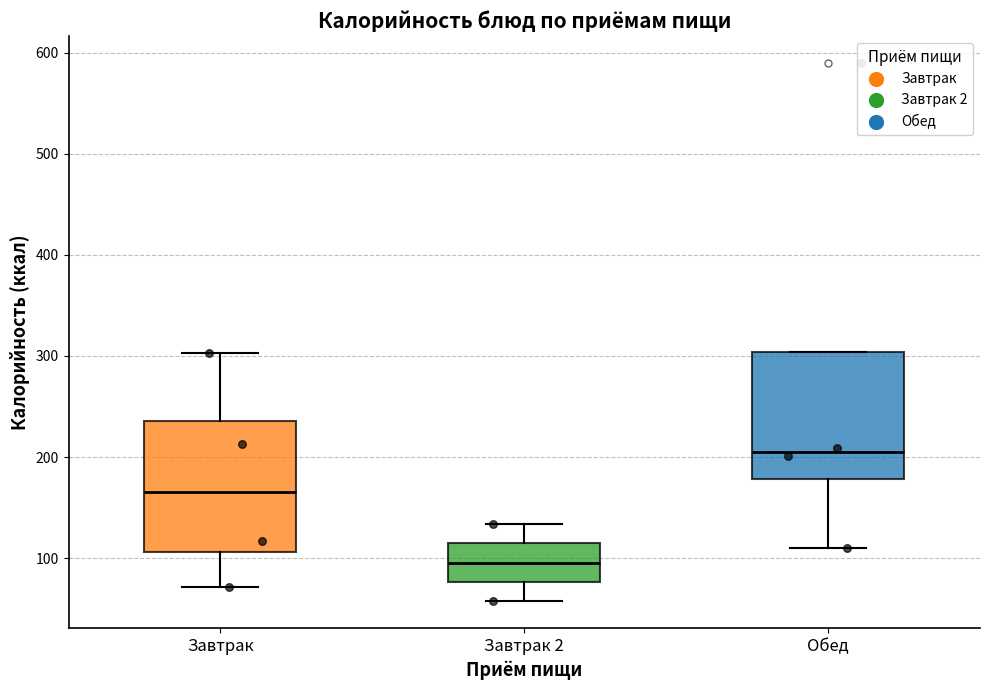

Where does the lower whisker of the box for Завтрак end on the y-axis? The values are not printed on the chart, so give them approximately, as read against the axis.

70